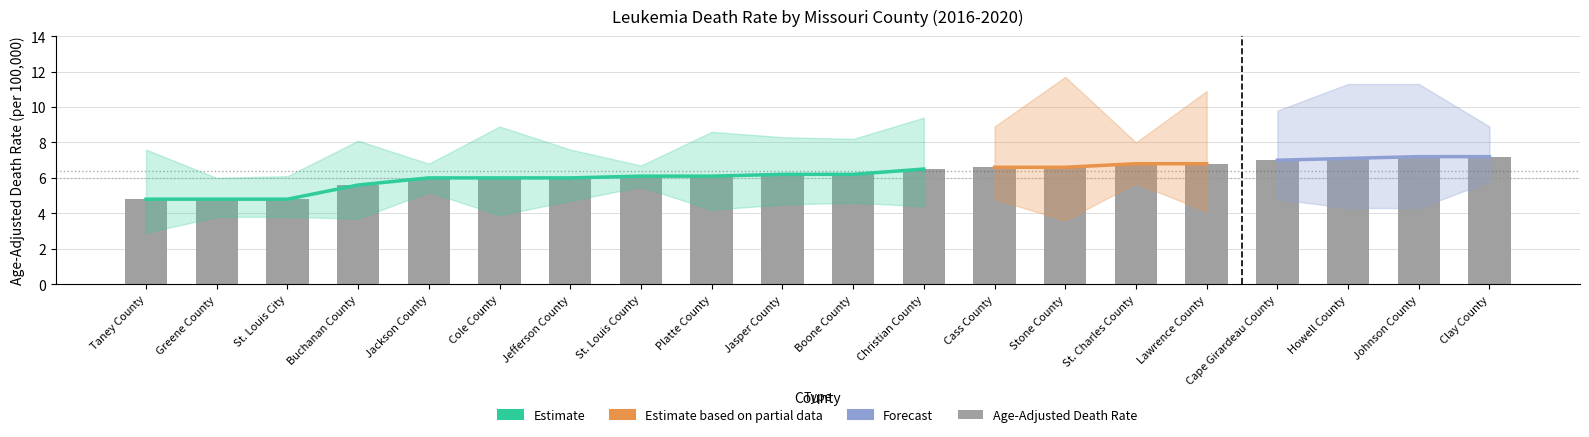

What is the difference between the Upper CI values at Howell County and Greene County?

5.3